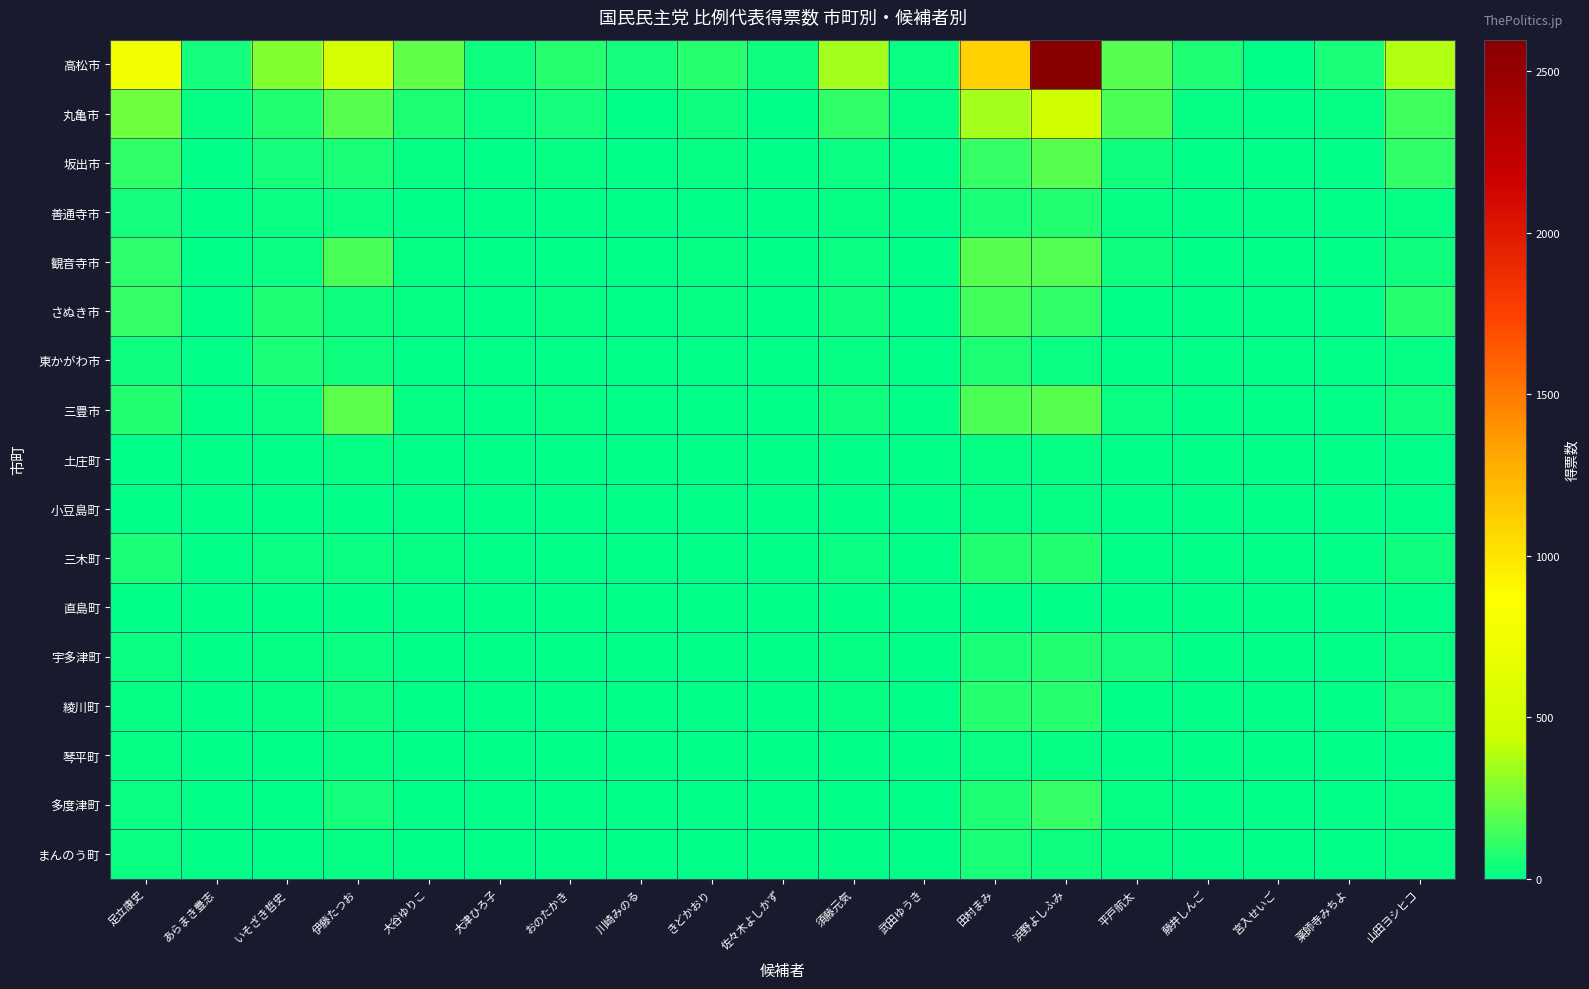

What is the difference between the highest and lowest values at おのたかき?

86.0